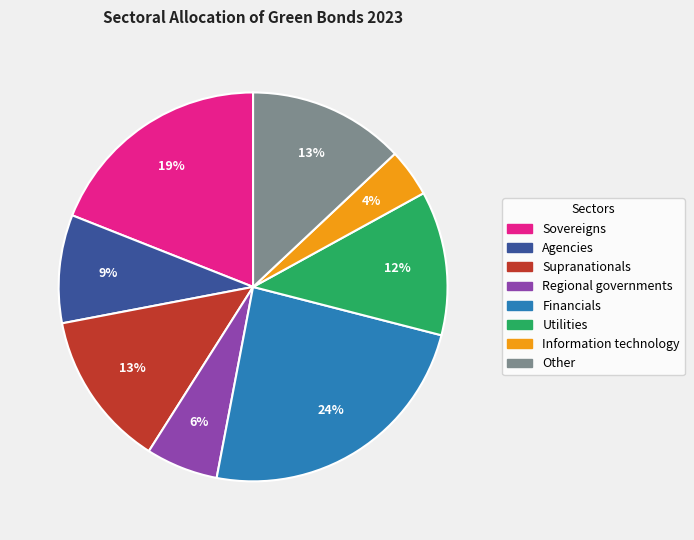

Which slice is the largest?

Financials